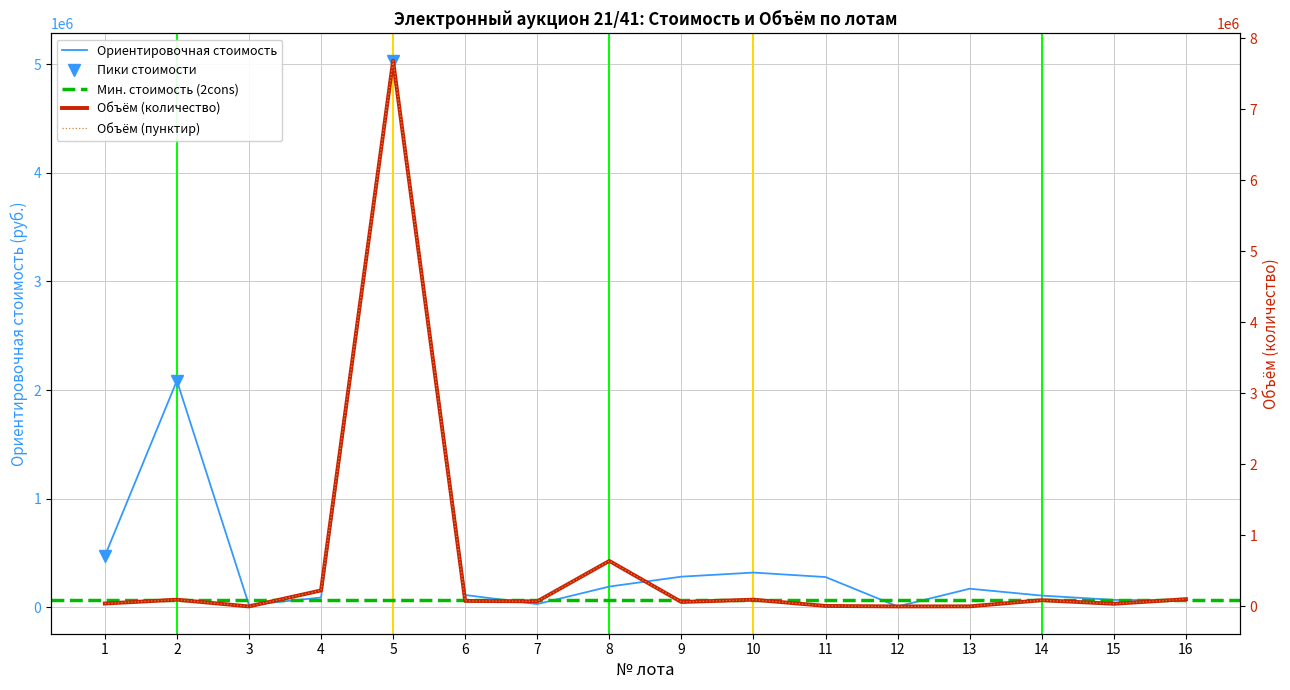

What is the greatest value displayed?

7681110.0